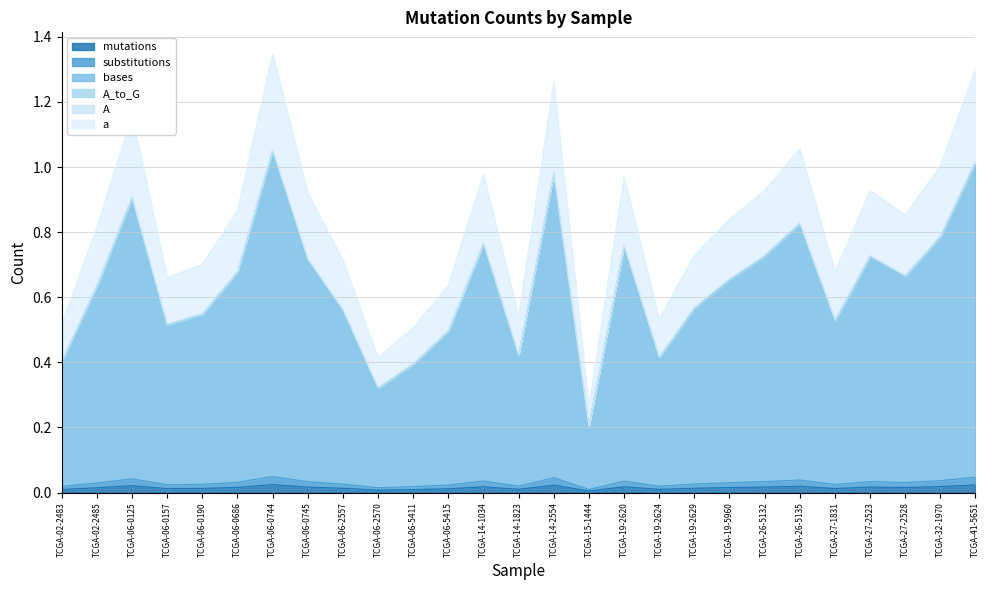

At which category does bases reach its first local peak?

TCGA-06-0125